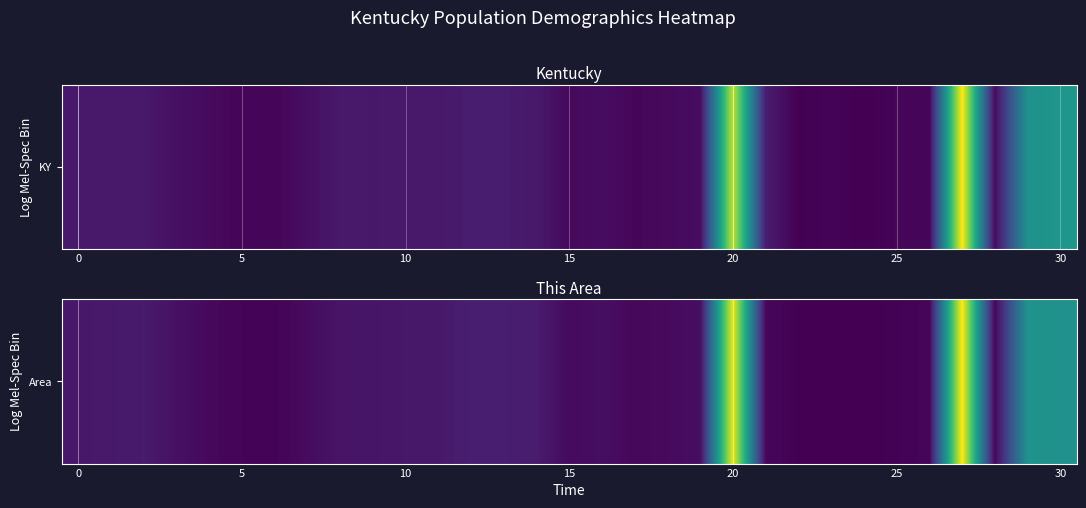

What is the maximum value shown in the chart?

42920